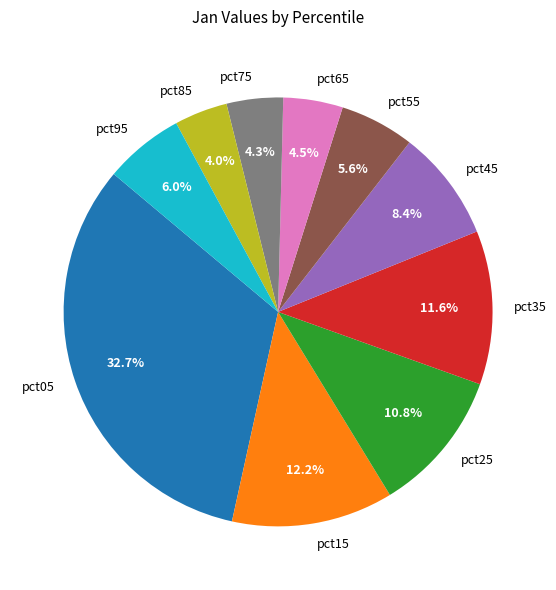

The pct55 slice represents 6% of the pie. True or false?

True